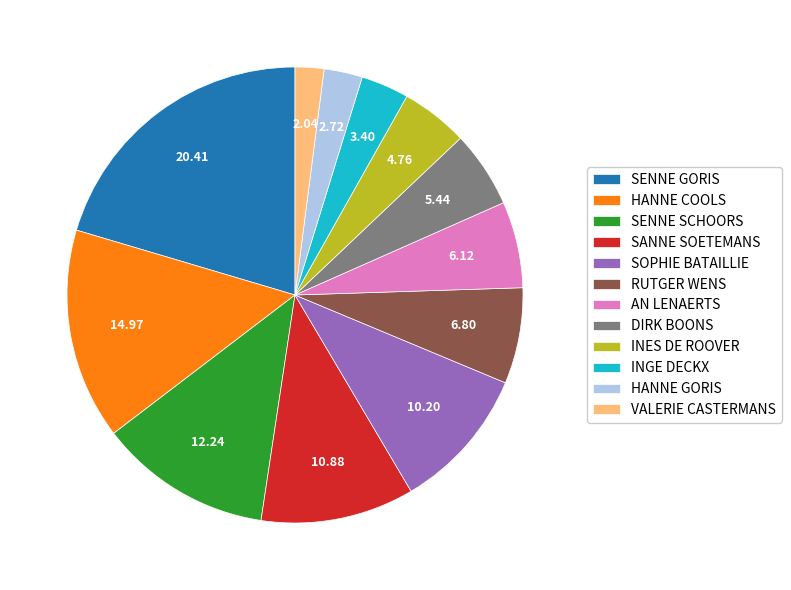

Between INGE DECKX and RUTGER WENS, which is larger?

RUTGER WENS